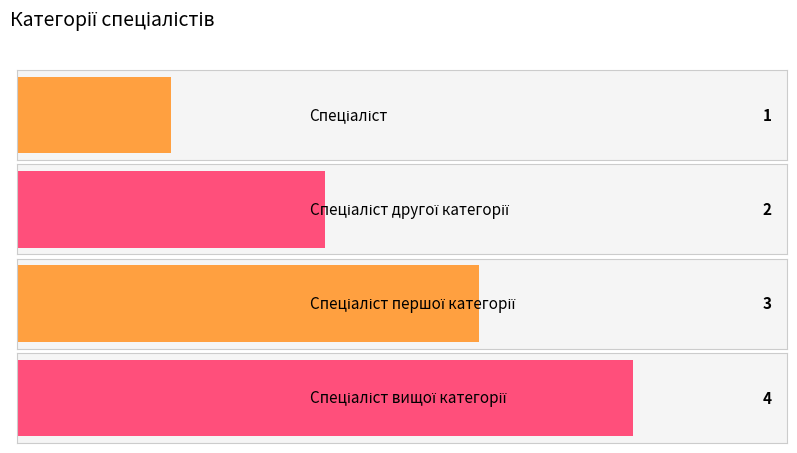

What position from the left is Спеціаліст вищої категорії?

4